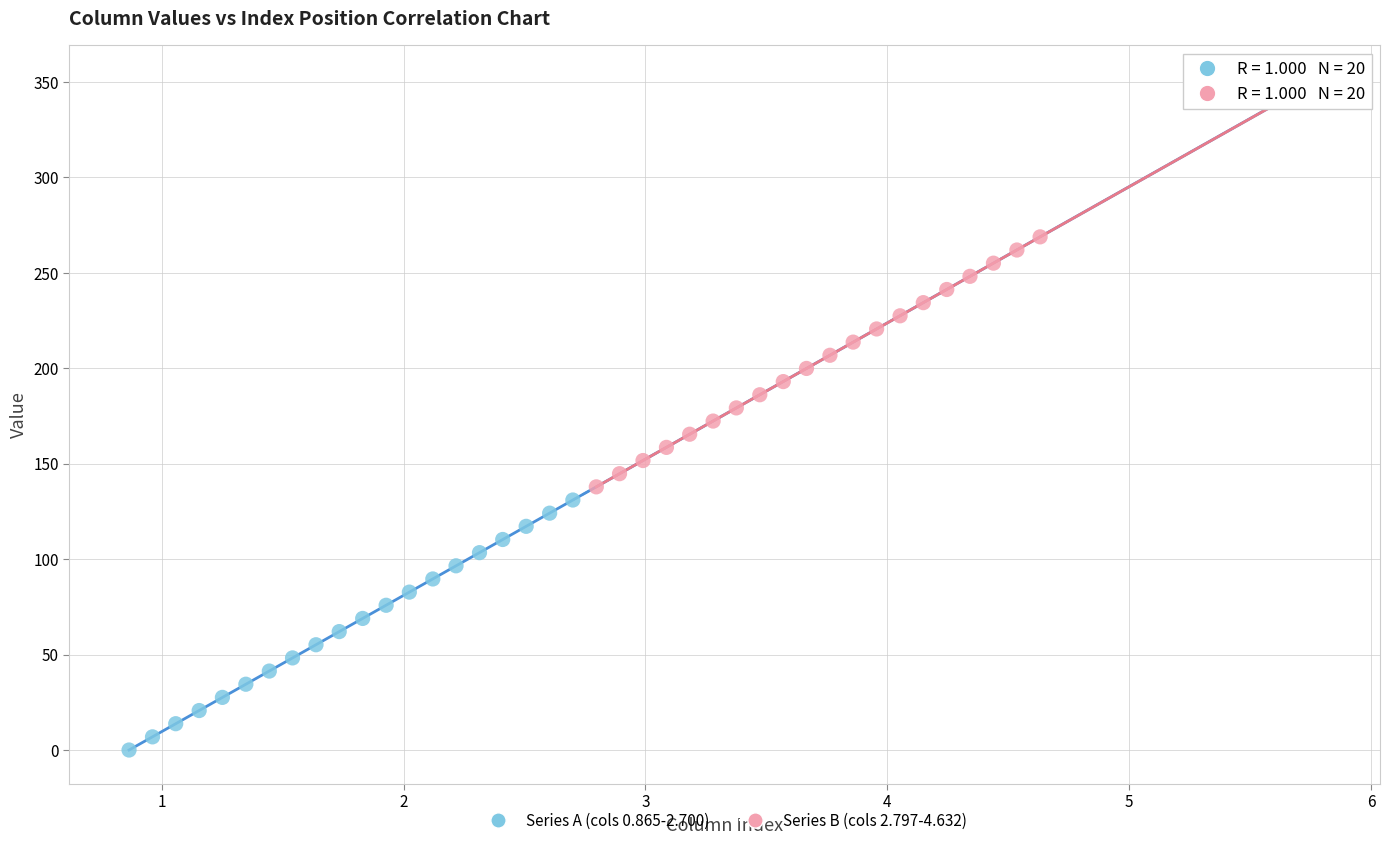

Which series reaches the minimum Y coordinate?

Series A (cols 0.865-2.700)